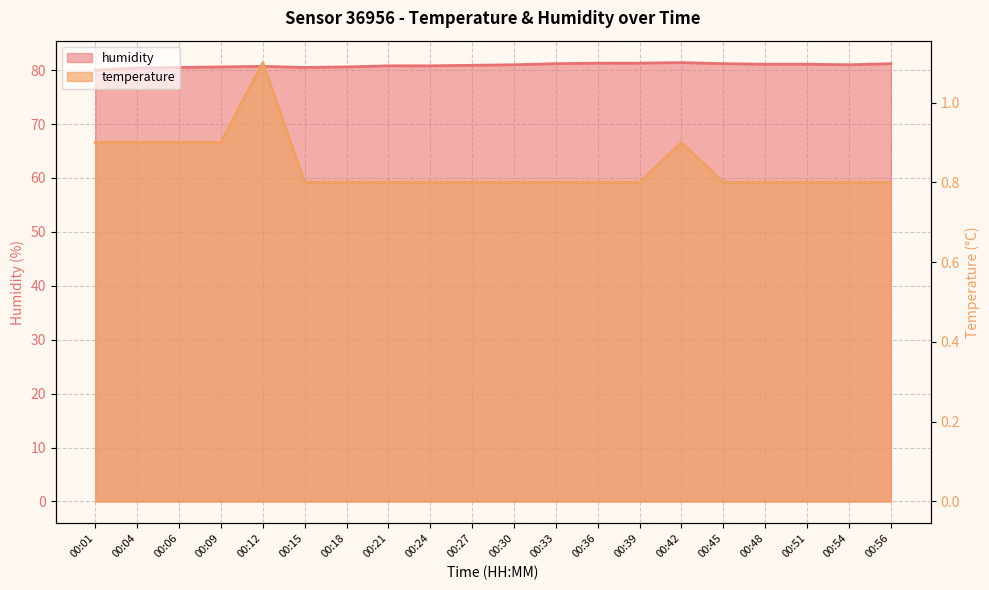

What value does the humidity series have at 00:12?

80.7